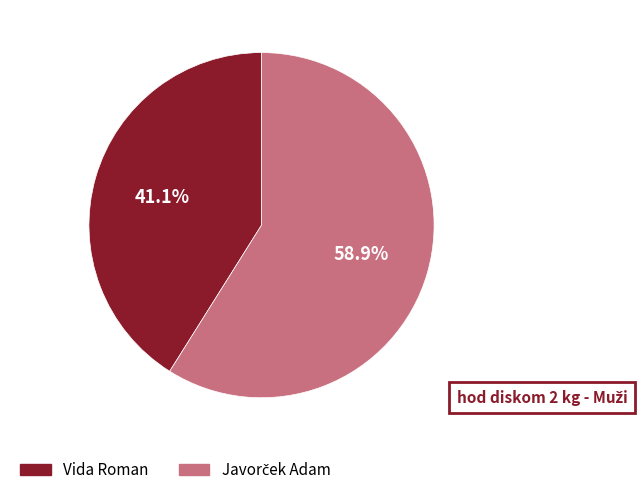

How much of the chart is everything except Vida Roman?

58.9%